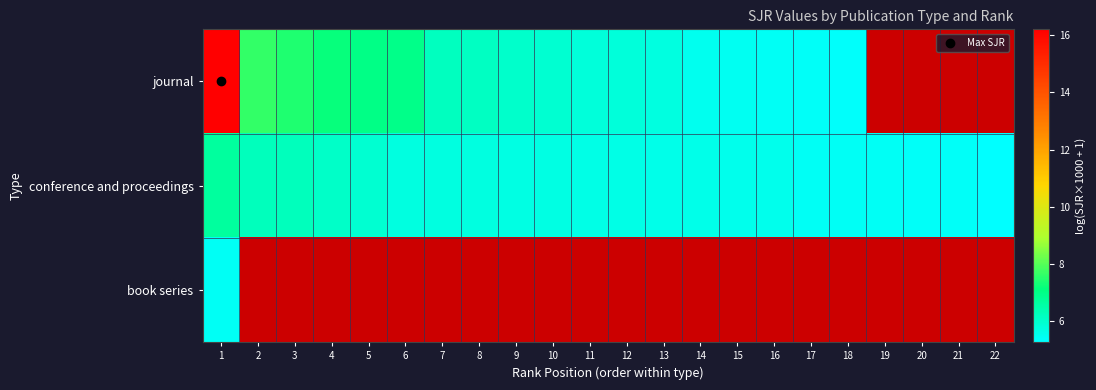

At which label does conference and proceedings reach its peak?

1